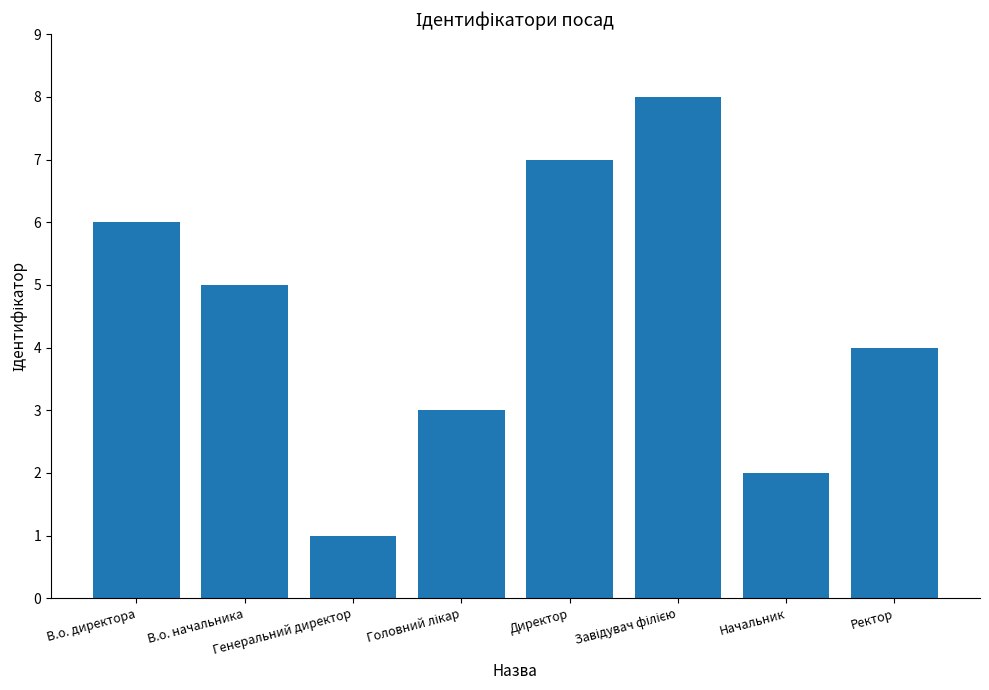

What is the sum of the values at В.о. директора and Начальник?

8